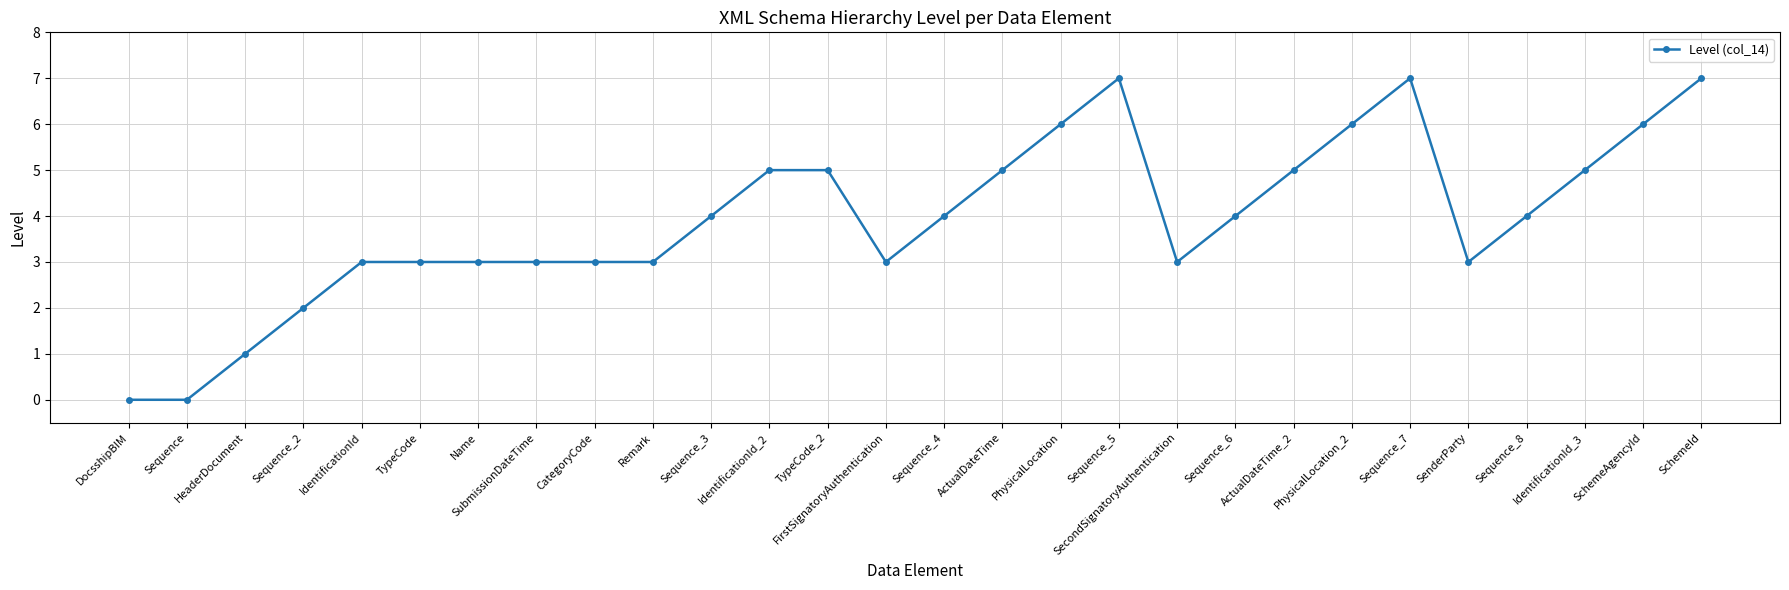

What position from the left is PhysicalLocation?

17